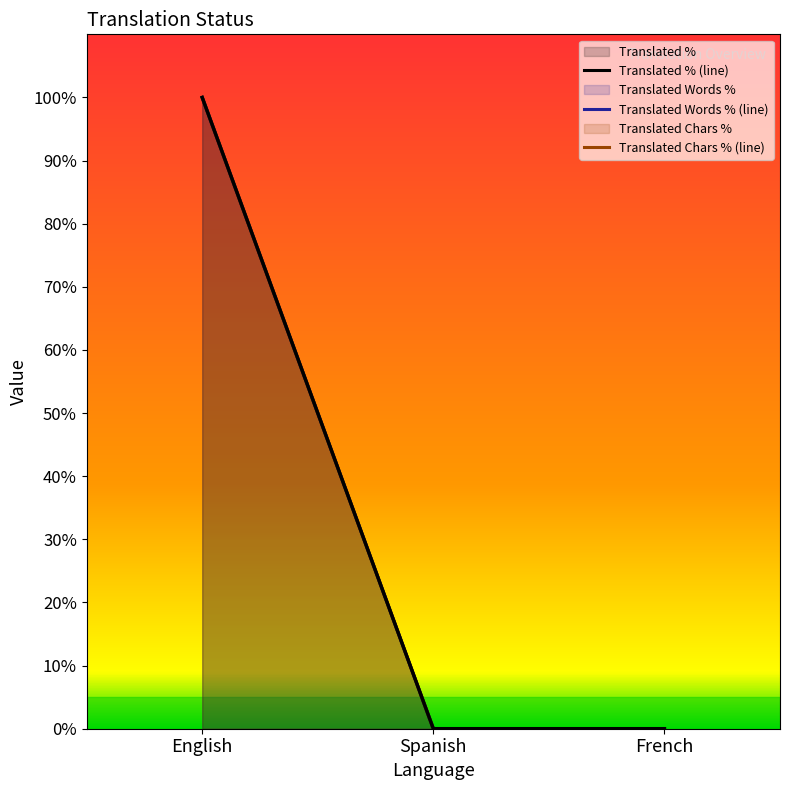

How many Translated Words % (line) values are between 0 and 100?

3